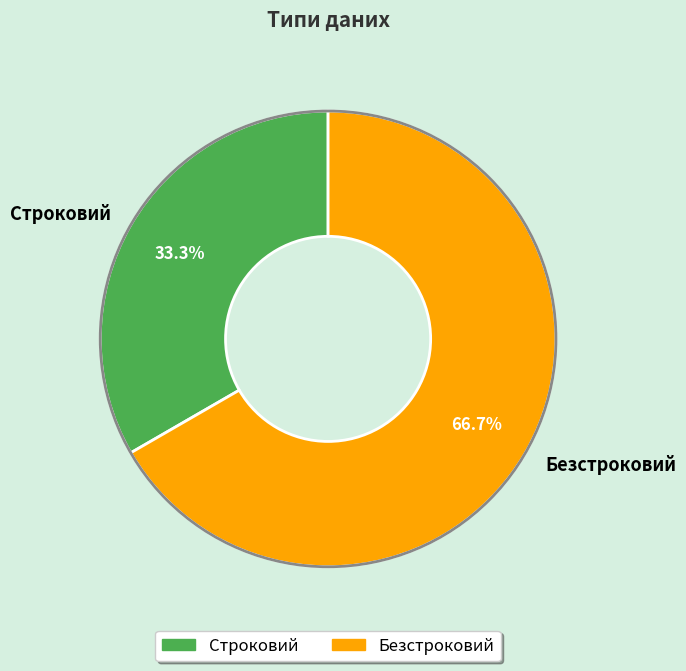

What is the smallest slice in the pie chart?

Строковий